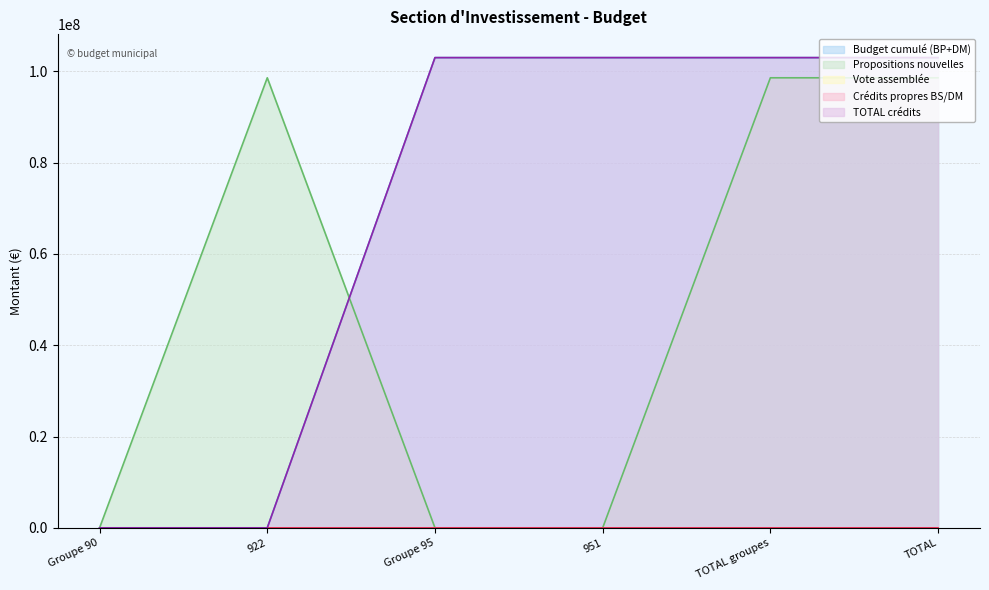

At which category does the chart reach its minimum across all series?

Groupe 90